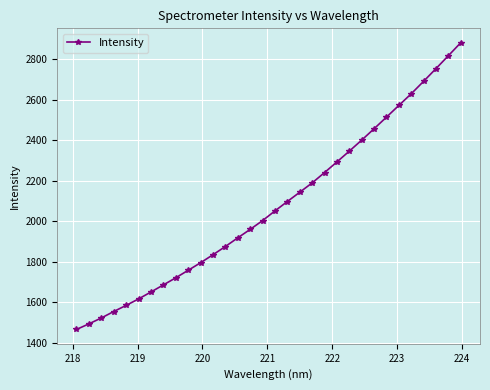

What is the value of the 15th point from the left?

1960.7